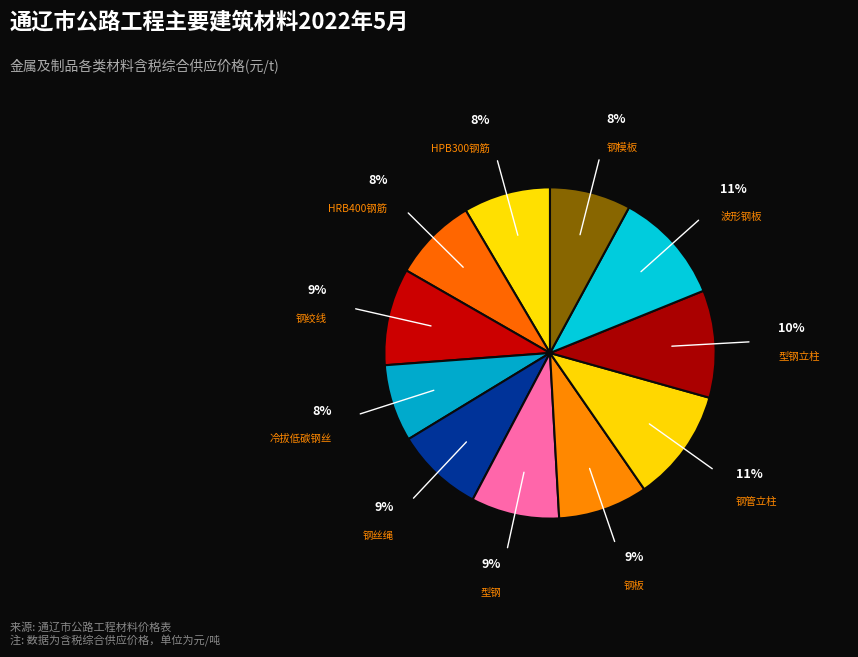

Count the number of slices in the pie.

11